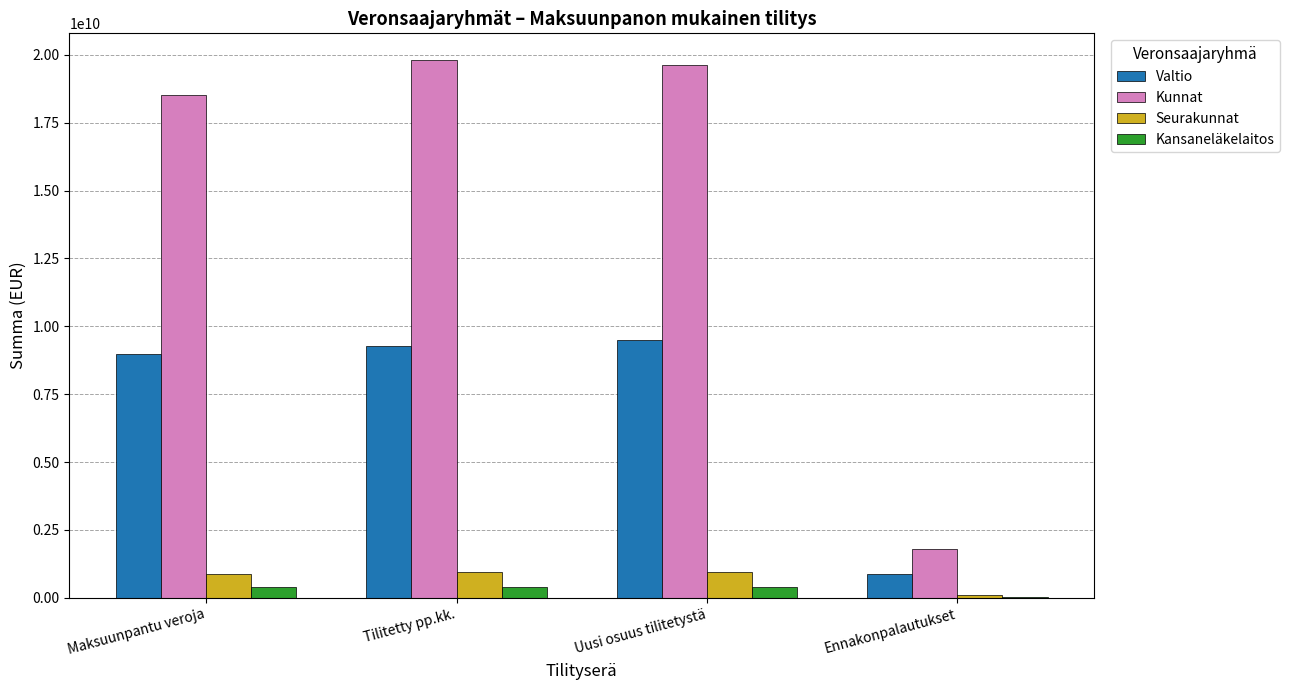

Is it true that Valtio equals 9503852449.8 at Uusi osuus tilitetystä?

True